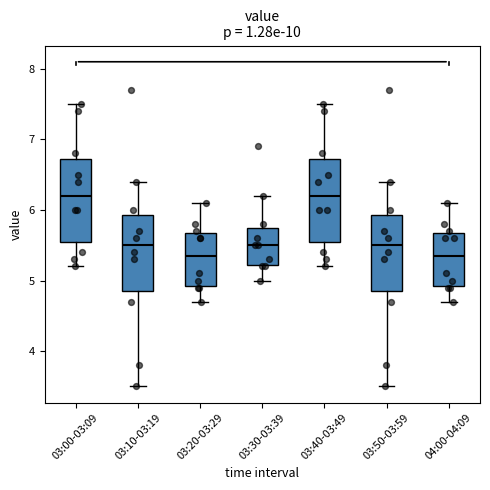

Reading left to right, transcribe this box plot: for each box, give where its median line is, the range the box spans, and where its two whiskers end, as read against the y-axis. The values are not printed on the chart, so give them approximately, as read against the axis.

03:00-03:09: median 6.2, box 5.6 to 6.7, whiskers 5.2 to 7.5
03:10-03:19: median 5.5, box 4.9 to 5.9, whiskers 3.5 to 6.4
03:20-03:29: median 5.4, box 4.9 to 5.7, whiskers 4.7 to 6.1
03:30-03:39: median 5.5, box 5.2 to 5.8, whiskers 5.0 to 6.2
03:40-03:49: median 6.2, box 5.6 to 6.7, whiskers 5.2 to 7.5
03:50-03:59: median 5.5, box 4.9 to 5.9, whiskers 3.5 to 6.4
04:00-04:09: median 5.4, box 4.9 to 5.7, whiskers 4.7 to 6.1